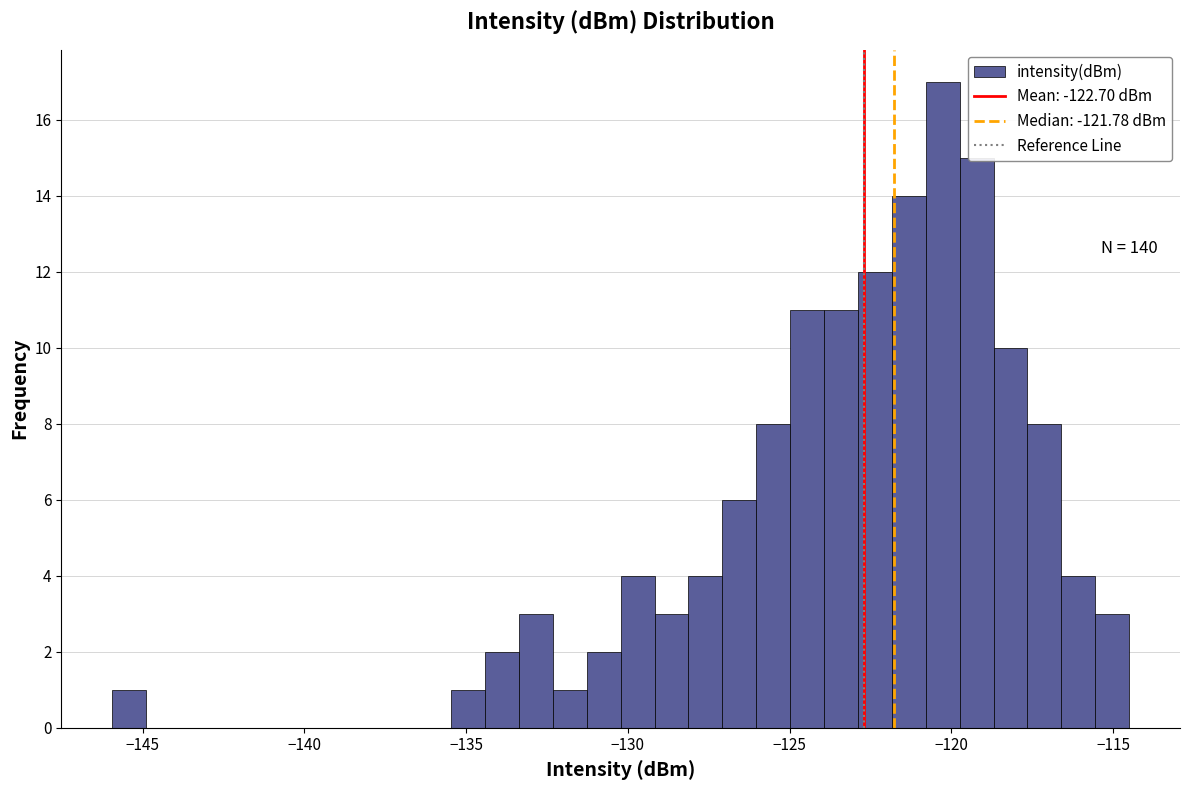

Around what value on the x-axis is the tallest bar? Give the approximate position of its centre, as read against the axis.

-120.5